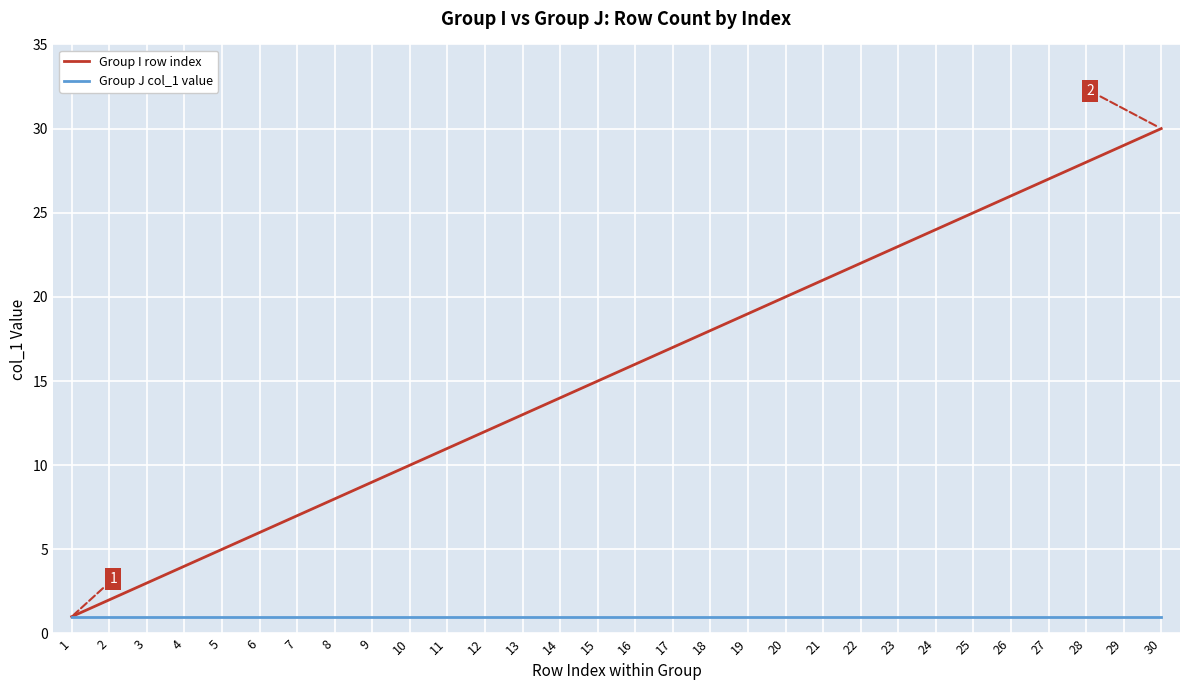

At 15, list the series in order from largest to smallest.

Group I row index, Group J col_1 value